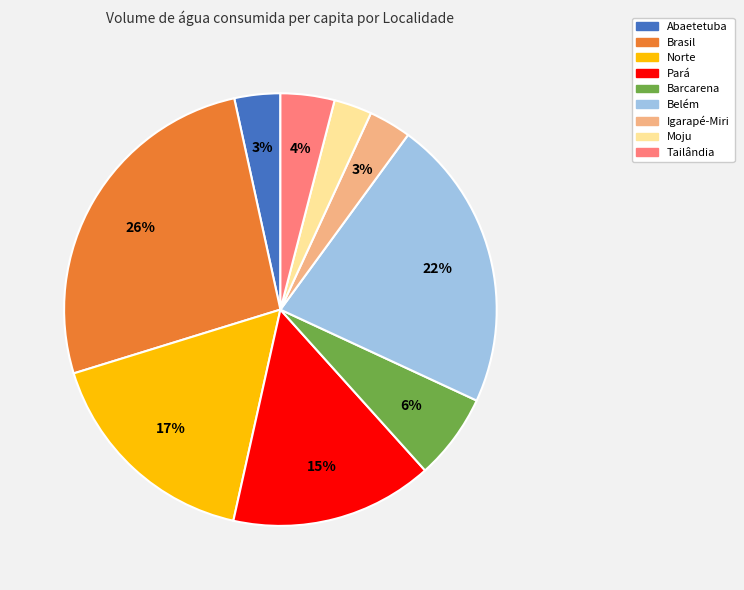

Does Igarapé-Miri represent more than half of the total?

No